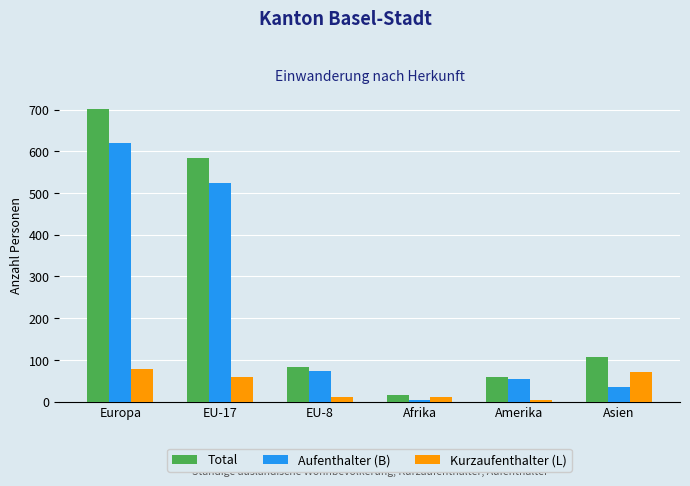

How many distinct data groups are displayed?

3